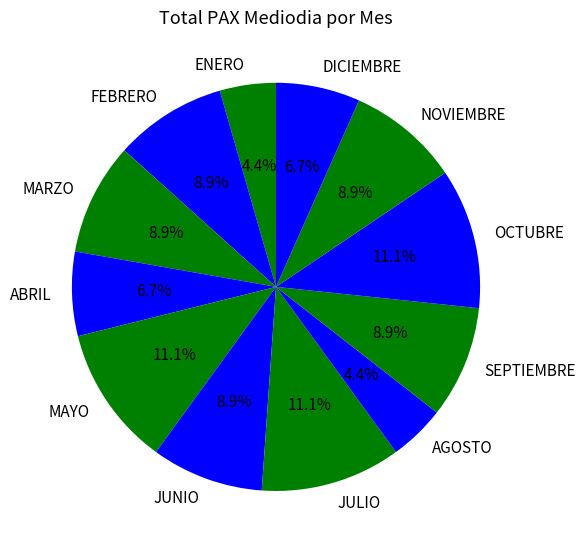

To the nearest percent, what percentage of the pie is JULIO?

11%